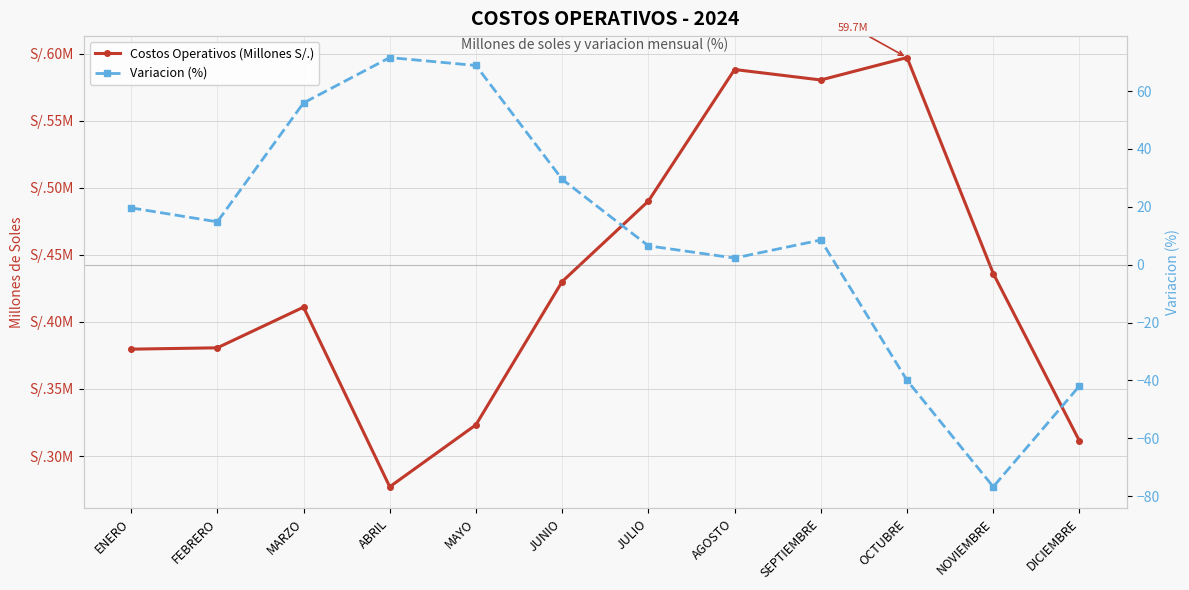

True or false: Variacion (%) has more than 1 points higher than both neighbors.

True